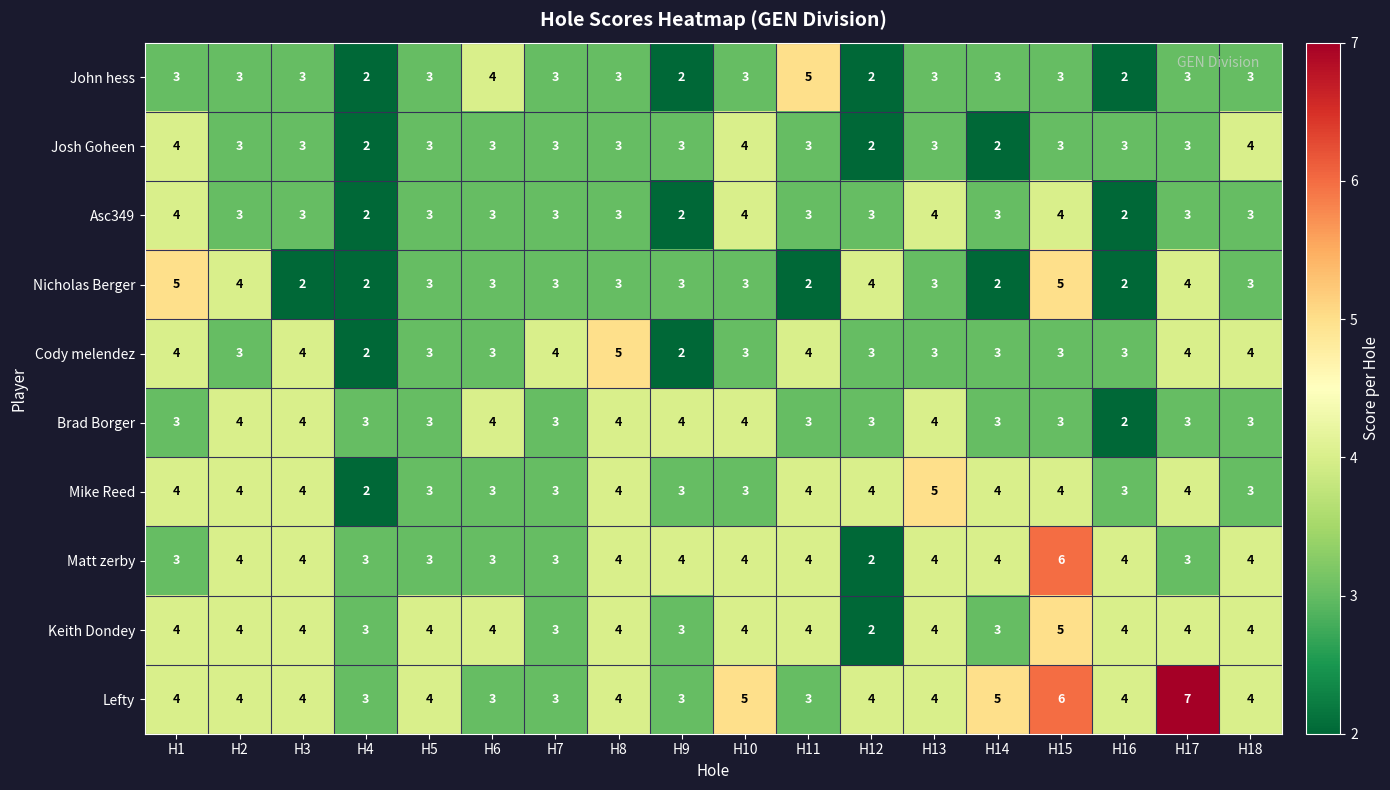

Which series has the largest total across all categories?

Lefty